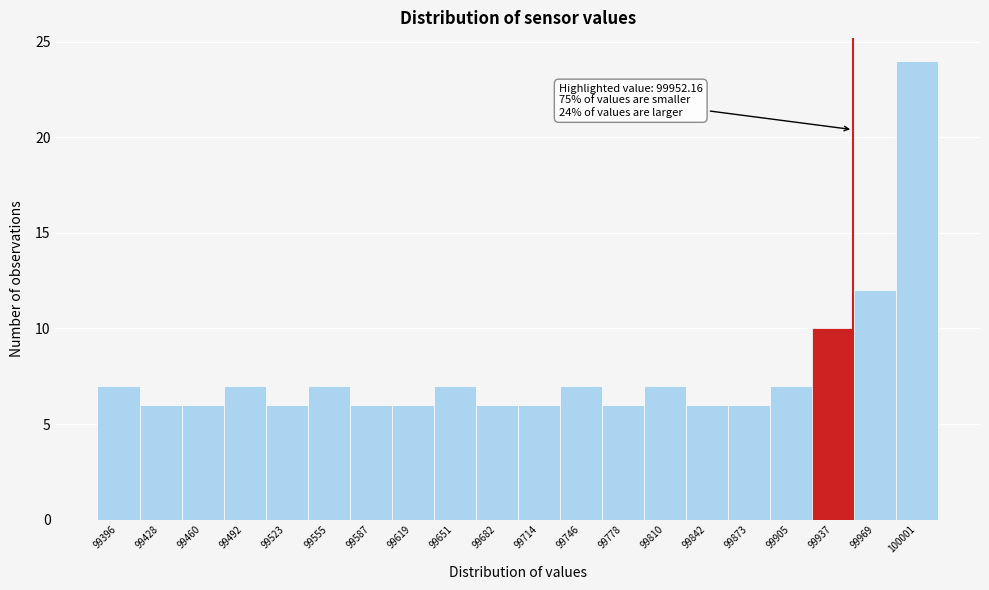

Over which range of the x-axis is the bar tallest?

99985 to 100015